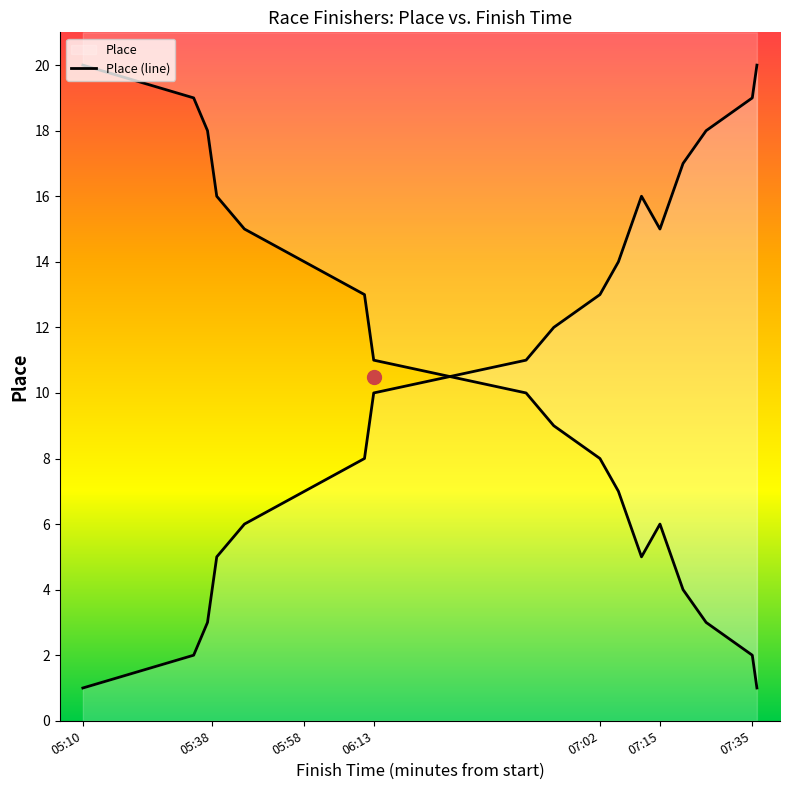

What is the difference between the maximum and minimum values?

19